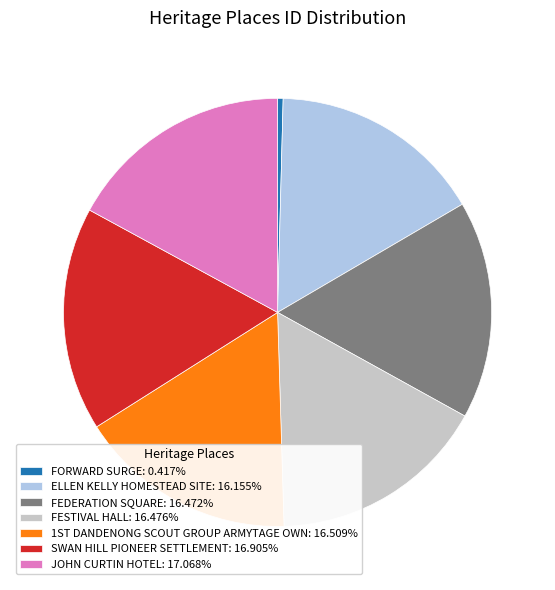

Combined, do ELLEN KELLY HOMESTEAD SITE: 16.155% and FEDERATION SQUARE: 16.472% account for over 50%?

No